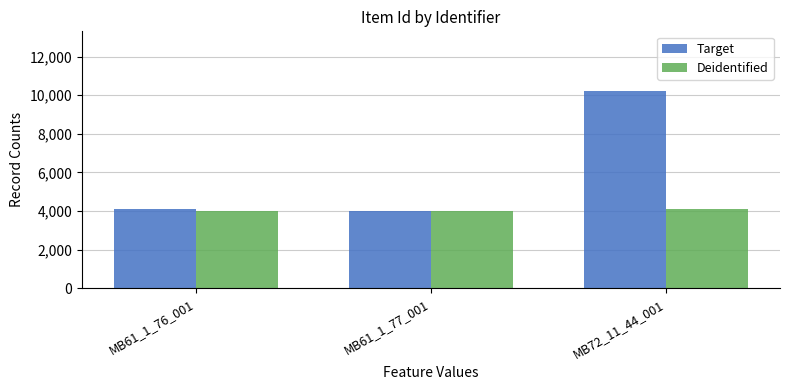

What is the label of the 1st bar from the left?

MB61_1_76_001